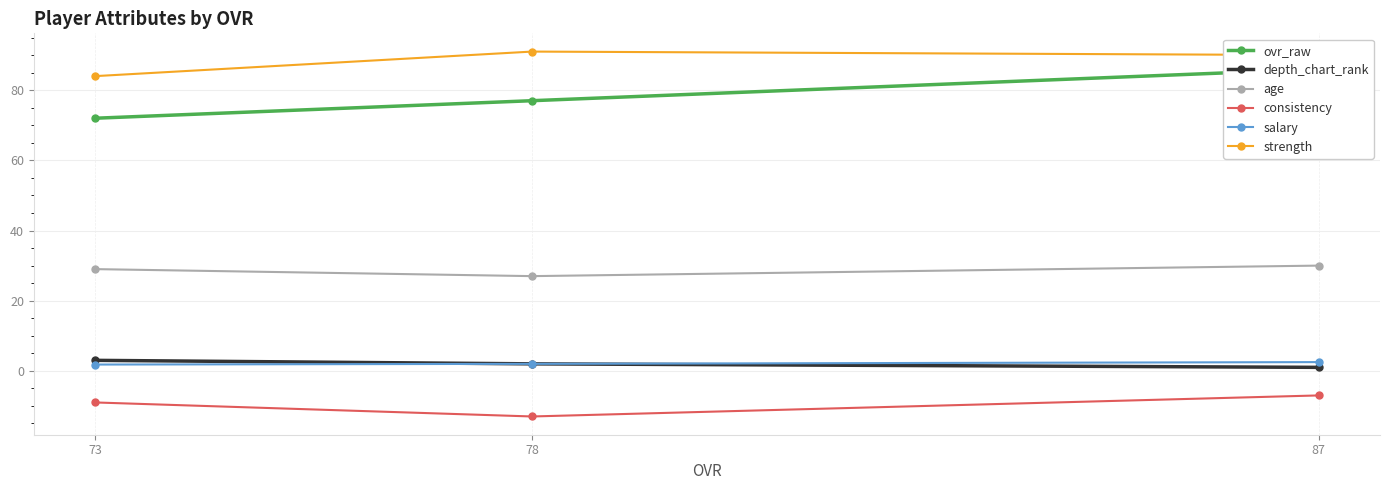

Is the value of salary at 73 greater than the value of depth_chart_rank at 73?

No